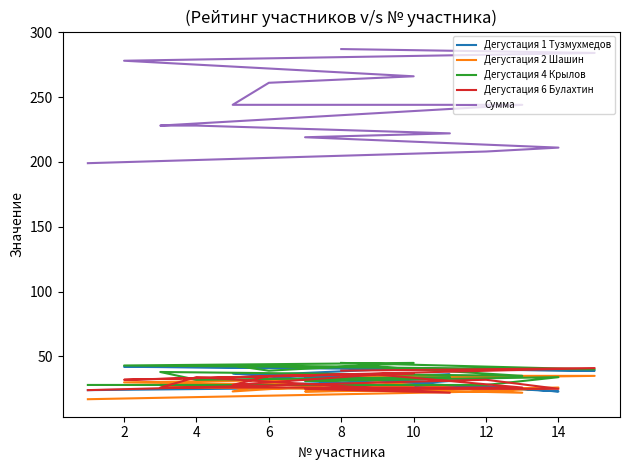

How many data points in Дегустация 4 Крылов are above 38?

7